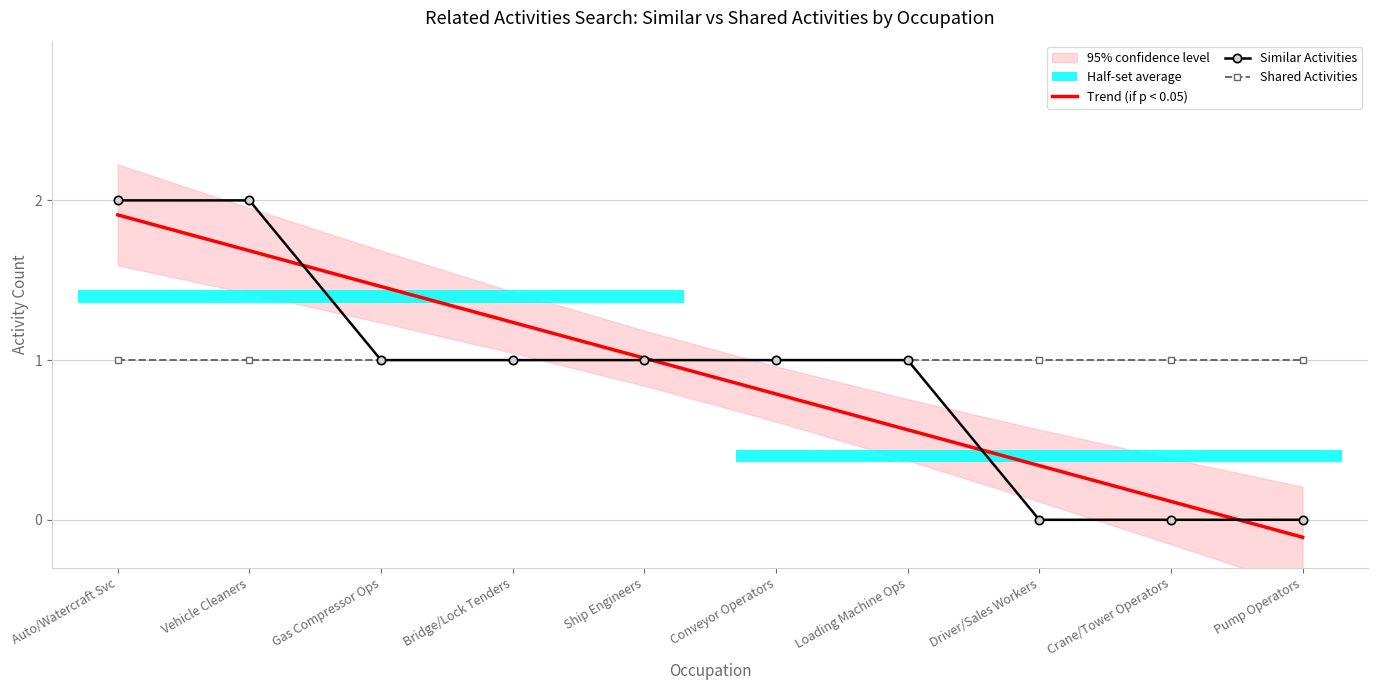

How many Similar Activities values are between 0 and 1?

8